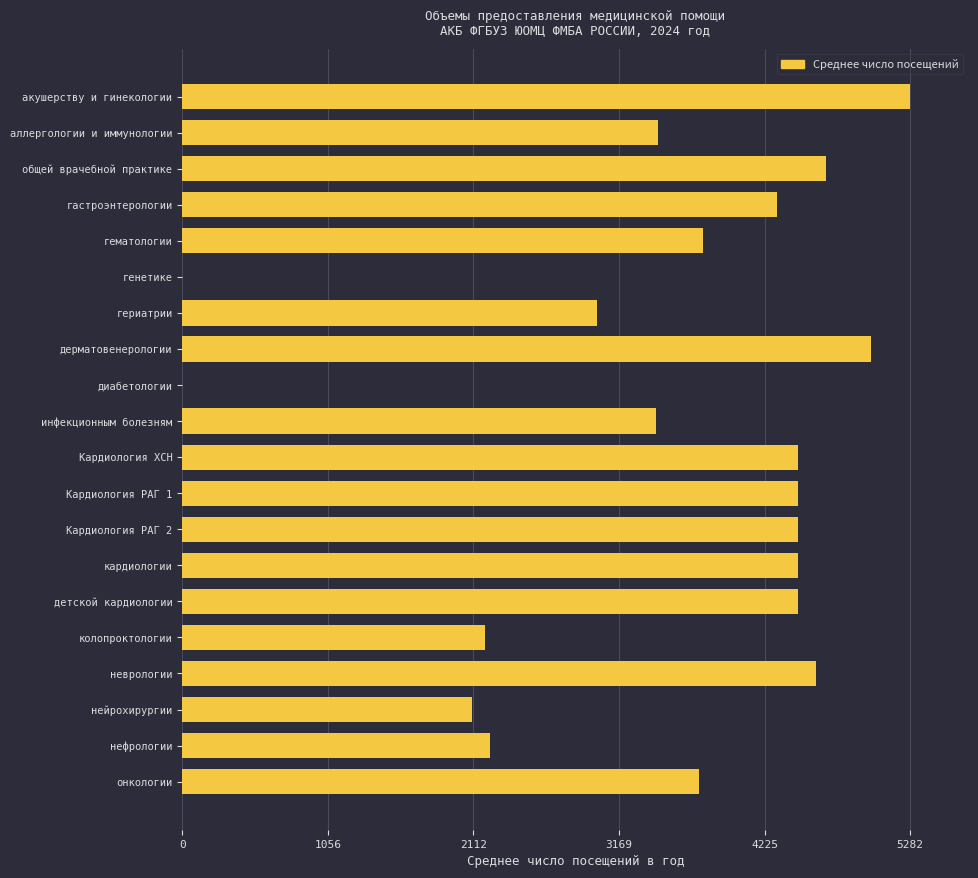

The chart shows a value of 6589 at онкологии. True or false?

False